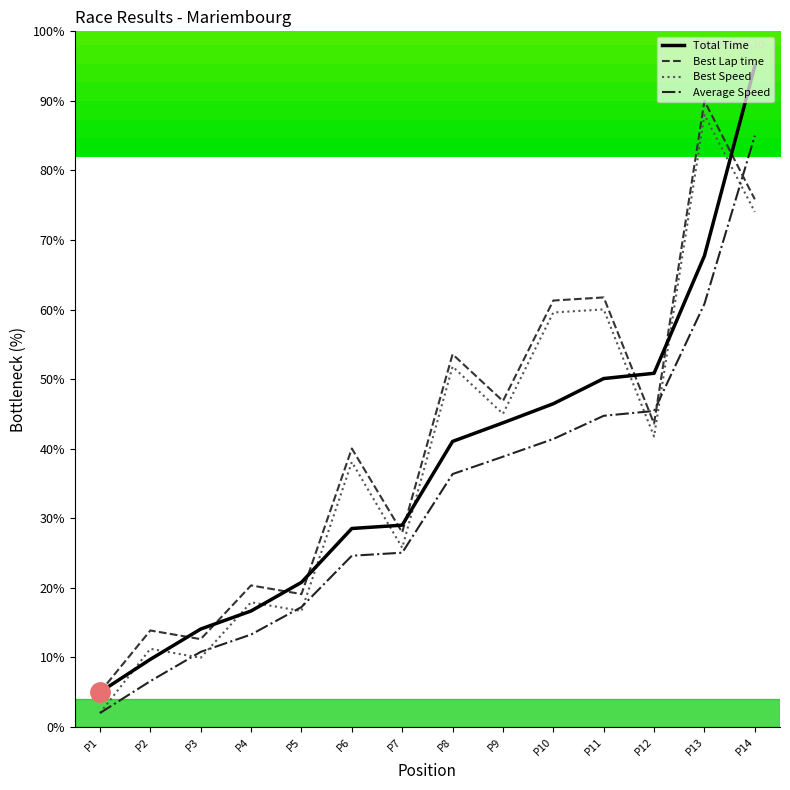

Reading left to right, extract all data points from this chart.

Total Time: 5.0	9.7	14.1	16.7	20.8	28.5	29.0	41.0	43.7	46.5	50.1	50.8	67.7	95.0
Best Lap time: 5.0	13.9	12.6	20.3	19.1	40.0	28.0	53.6	46.9	61.3	61.7	43.6	90.0	75.8
Best Speed: 2.0	11.2	9.9	17.9	16.7	38.1	25.8	51.8	45.0	59.6	60.0	41.8	88.0	74.0
Average Speed: 2.0	6.6	10.8	13.3	17.2	24.6	25.0	36.4	38.9	41.4	44.7	45.4	60.8	85.0